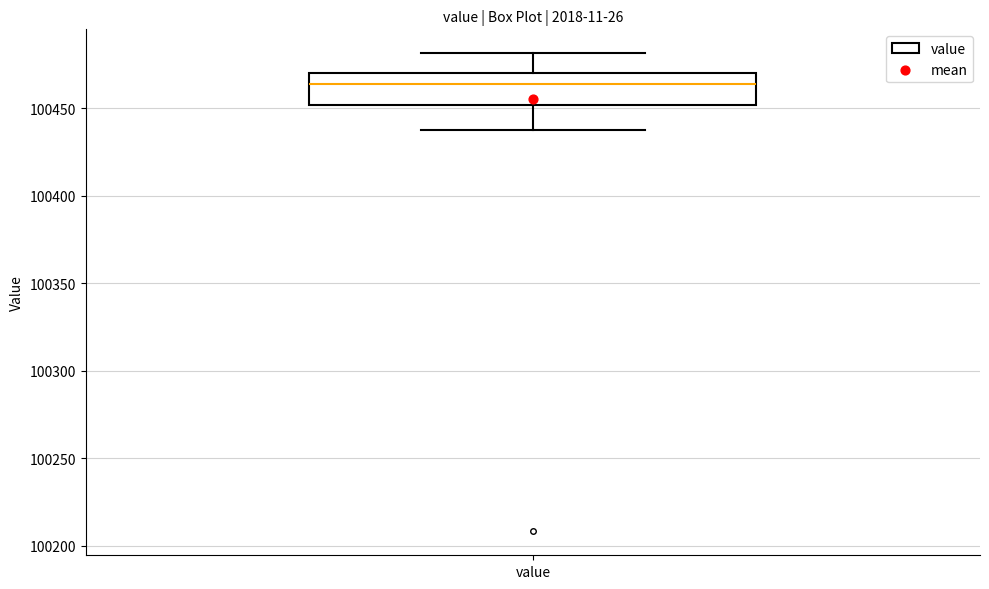

Where does the lower whisker of the box for value end on the y-axis? The values are not printed on the chart, so give them approximately, as read against the axis.

100435